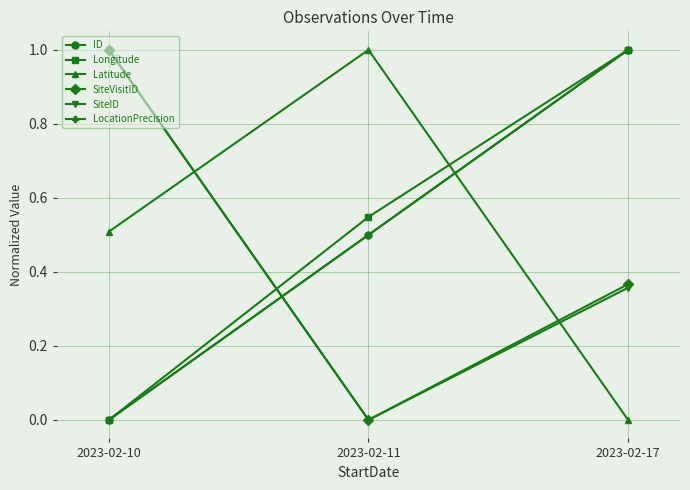

Reading left to right, transcribe all the data shown in this chart.

ID: 0.0	0.5	1.0
Longitude: 0.0	0.5	1.0
Latitude: 0.5	1.0	0.0
SiteVisitID: 1.0	0.0	0.4
SiteID: 1.0	0.0	0.4
LocationPrecision: 0.0	0.5	1.0